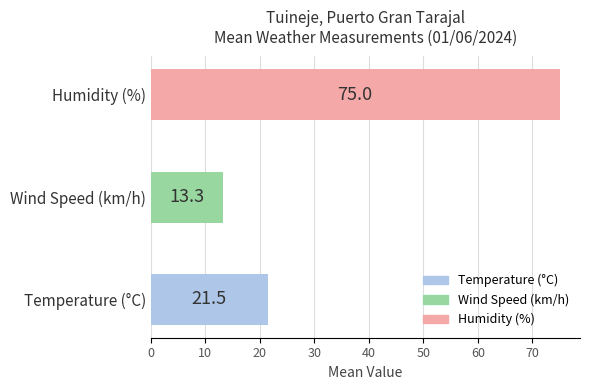

Which label corresponds to the smallest value in the chart?

Wind Speed (km/h)